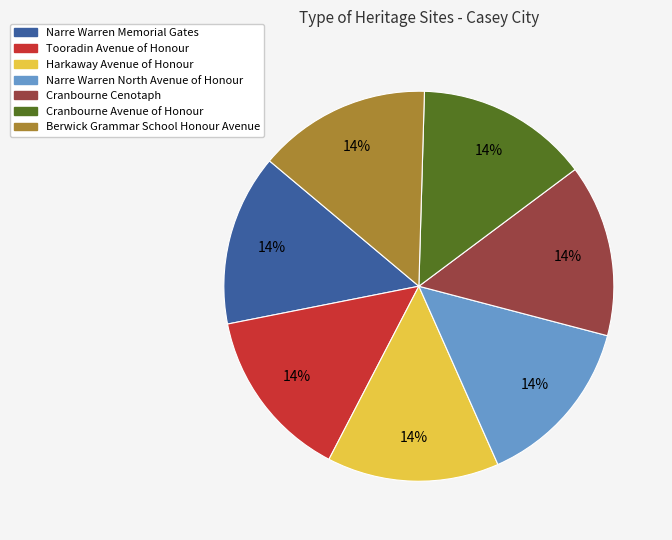

Combined, do Cranbourne Avenue of Honour and Narre Warren North Avenue of Honour account for over 50%?

No